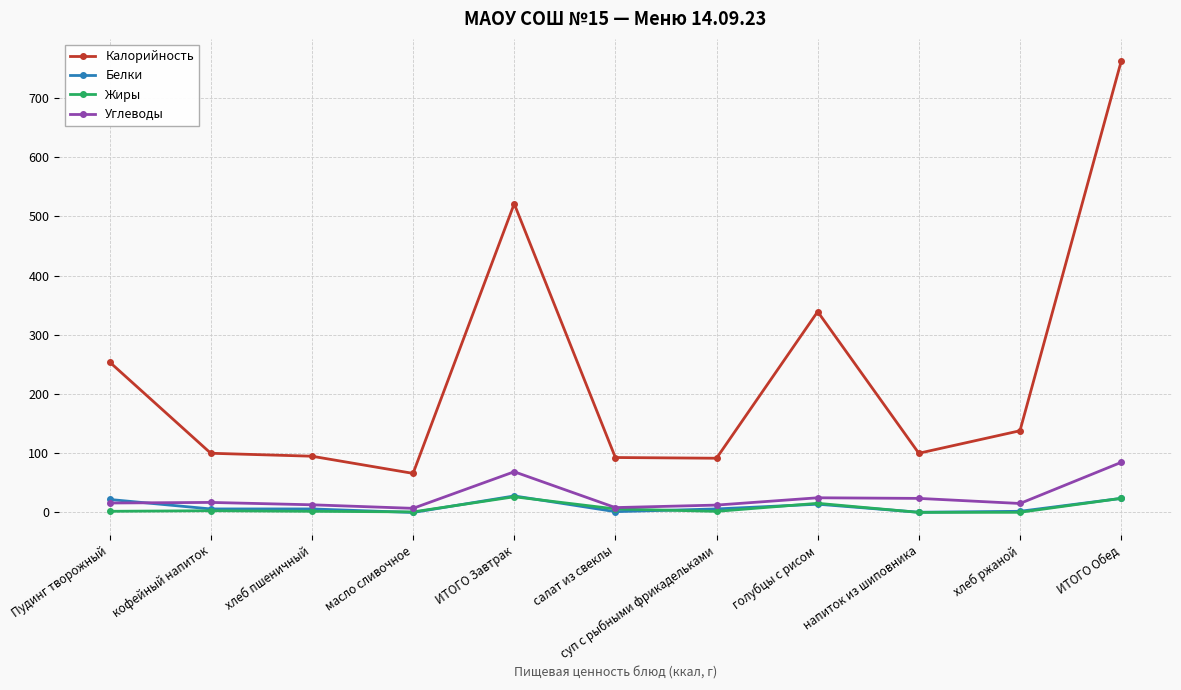

True or false: Жиры has more than 1 interior local peaks.

True